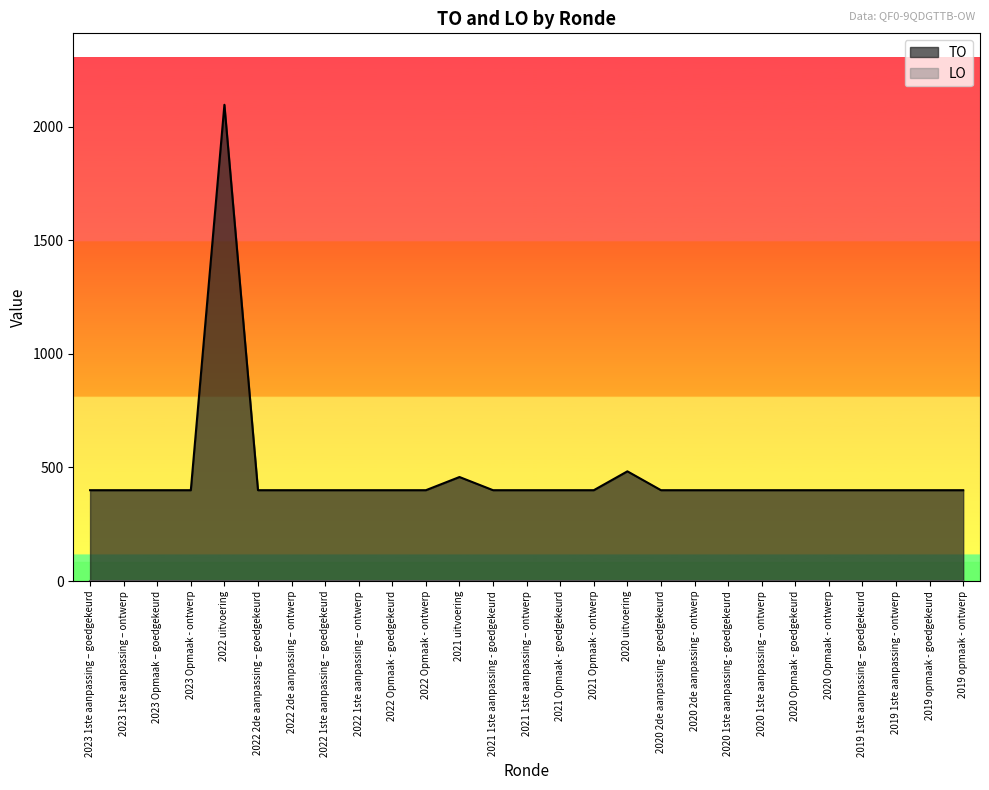

At which label is the value closest to 1248?

2020 uitvoering